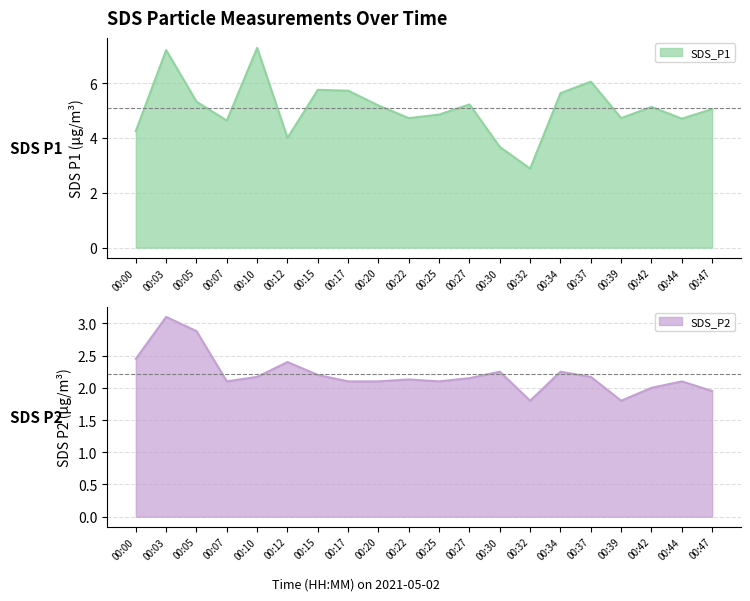

What is the greatest value displayed?

7.3